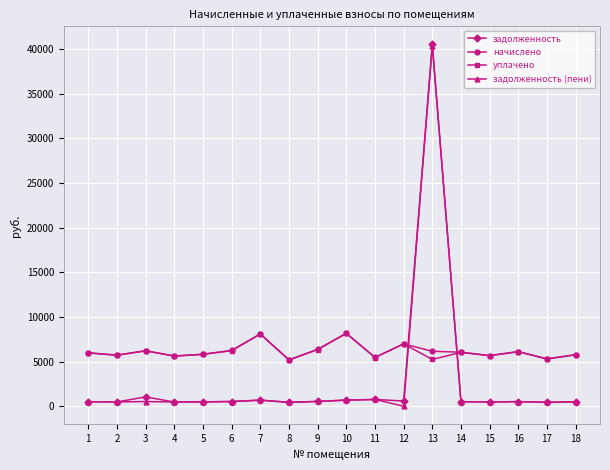

What is the difference between the highest and lowest values at 1?

5485.0